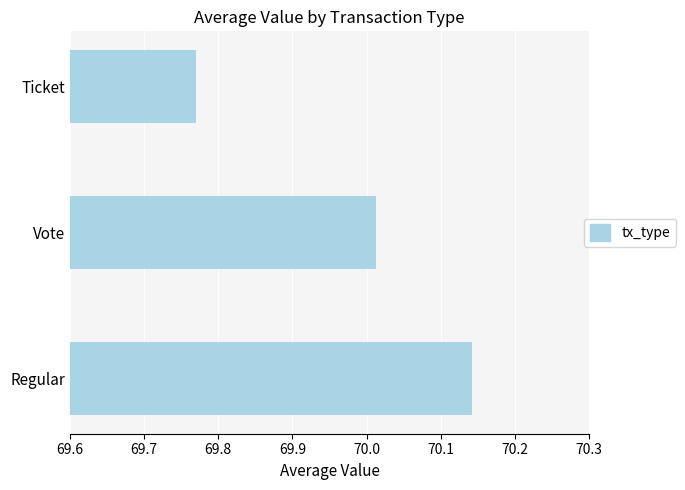

List the labels in order of value, smallest first.

Ticket, Vote, Regular